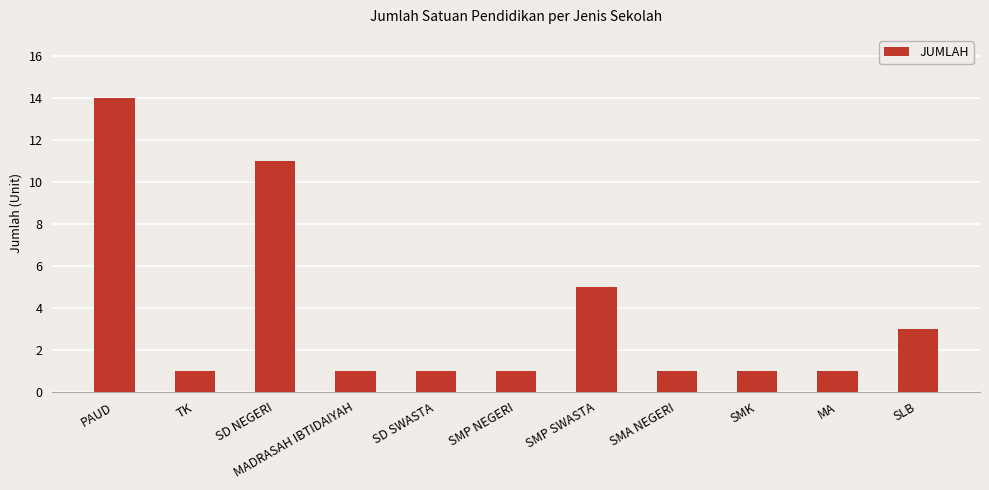

How many data points does each series have?

11